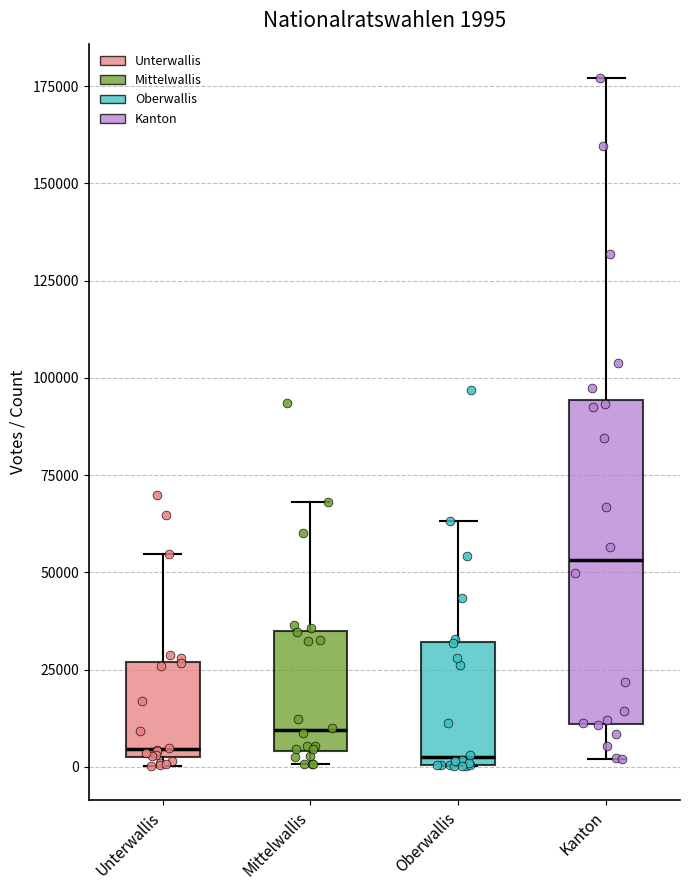

Which box is the tallest, from its lower edge to its upper edge?

Kanton